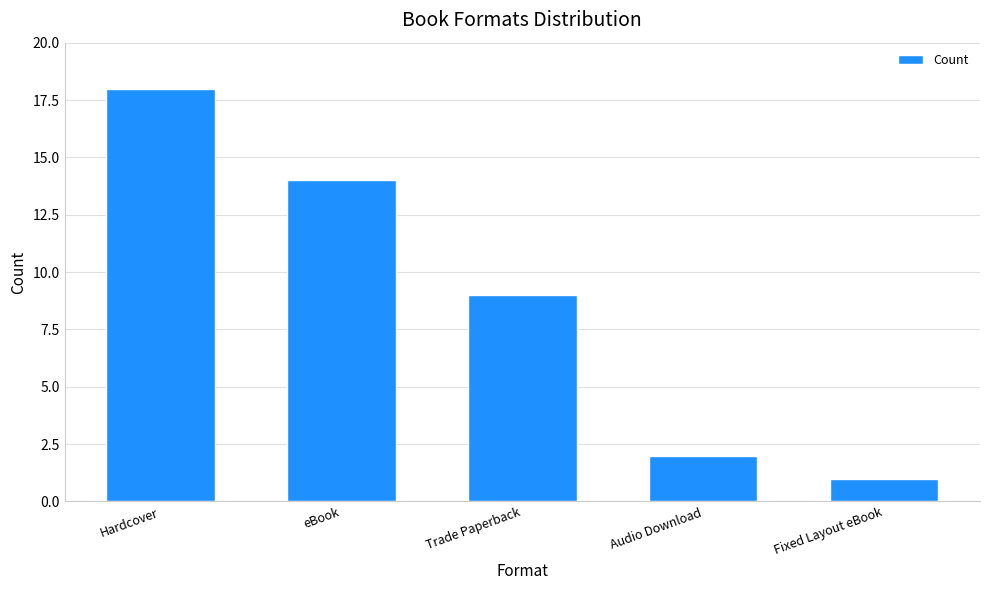

How many distinct data groups are displayed?

1